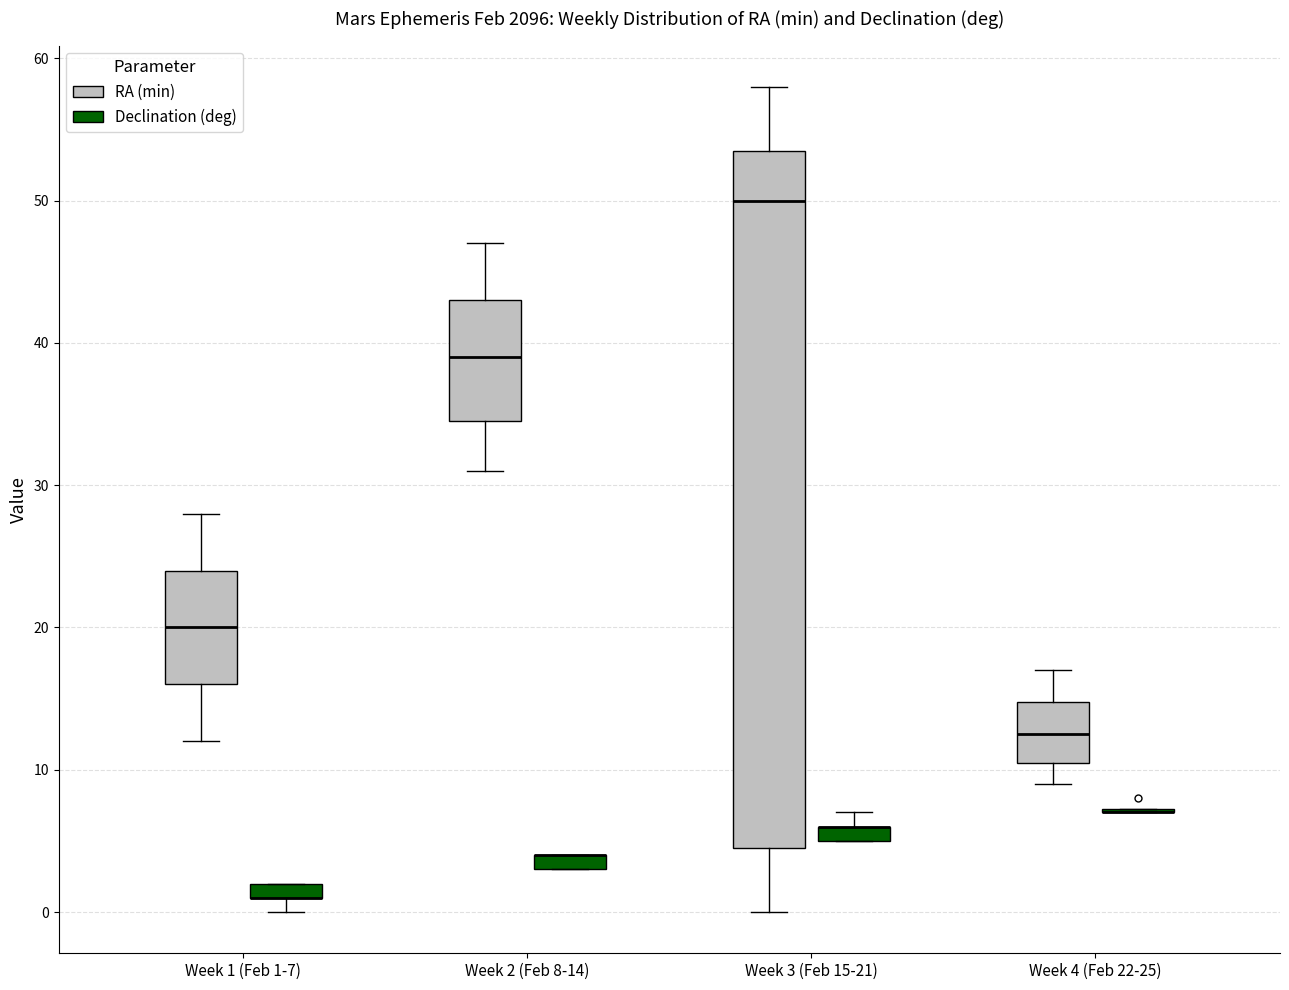

Where does the upper whisker of the box for Week 4 (Feb 22-25) (RA (min)) end on the y-axis? The values are not printed on the chart, so give them approximately, as read against the axis.

17